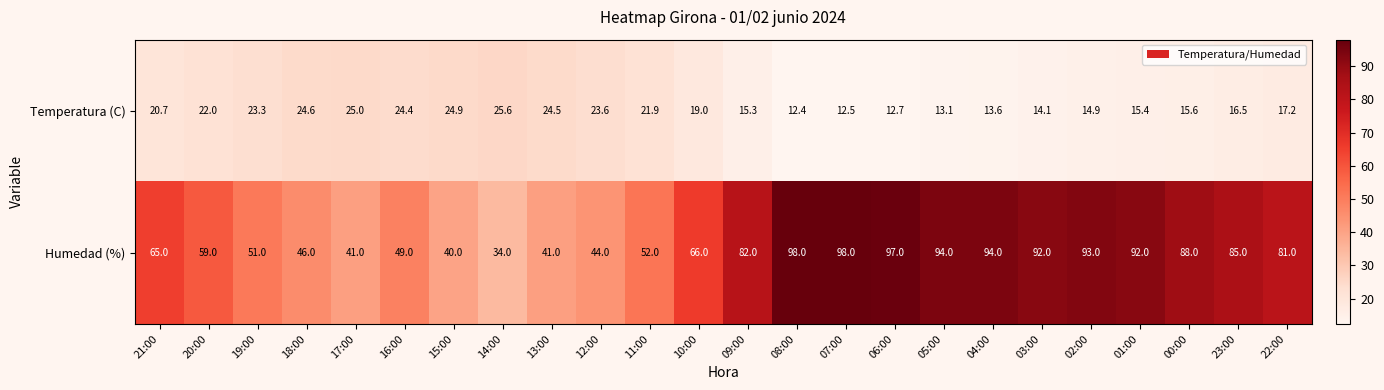

At 08:00, list the series in order from largest to smallest.

Humedad (%), Temperatura (C)